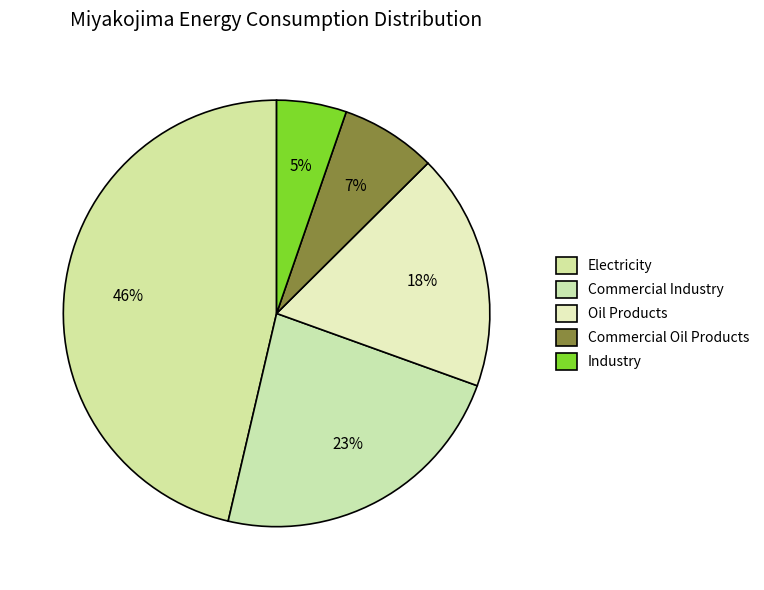

Count the number of slices in the pie.

5